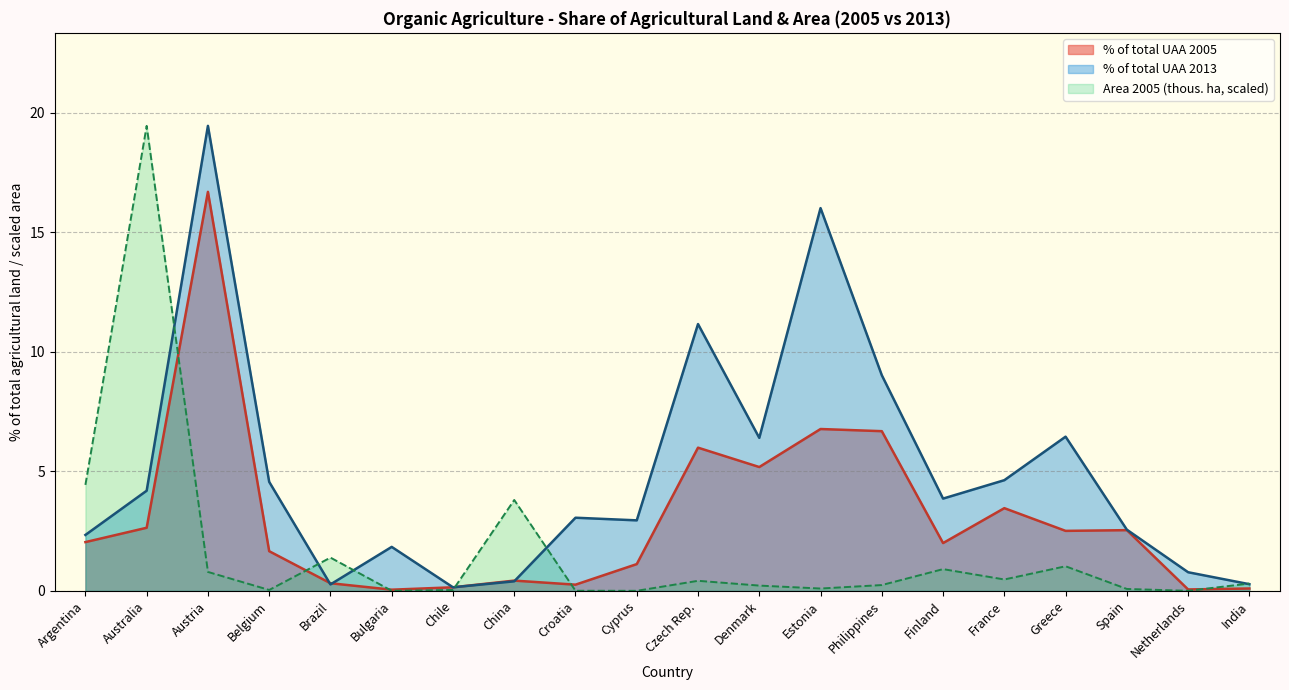

List the labels in order of % of total UAA 2013 value, smallest first.

Chile, Brazil, India, China, Netherlands, Bulgaria, Argentina, Spain, Cyprus, Croatia, Finland, Australia, Belgium, France, Denmark, Greece, Philippines, Czech Rep., Estonia, Austria